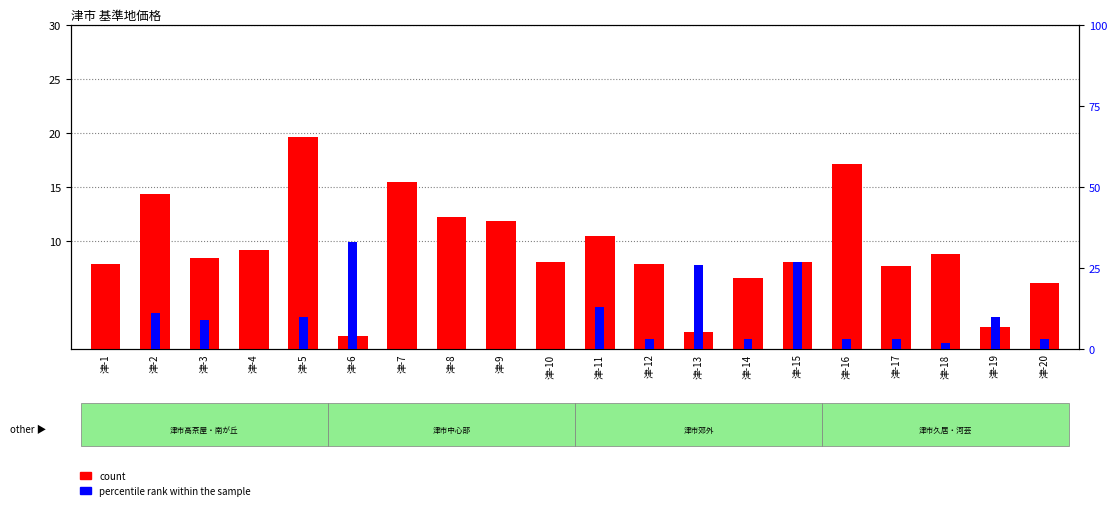

What are all the series names shown in the legend?

count, percentile rank within the sample